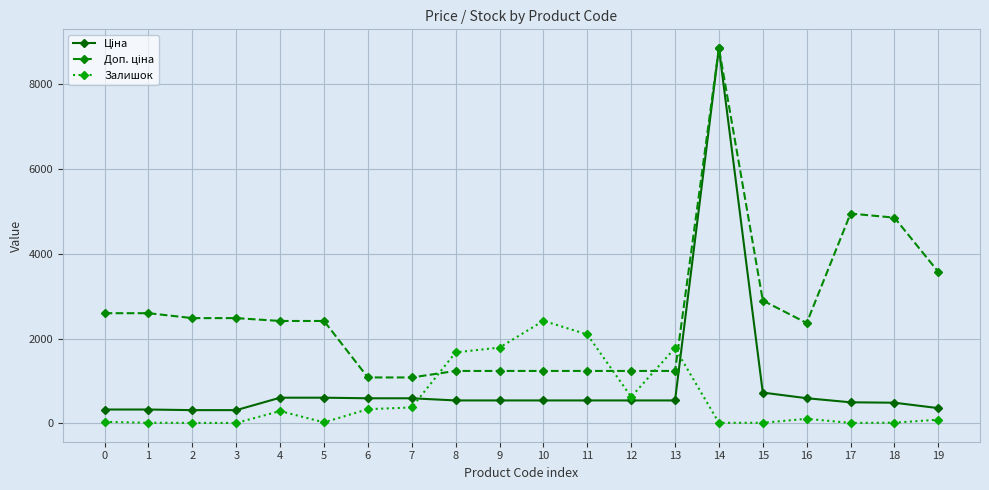

At which category is the sum across all series the highest?

14